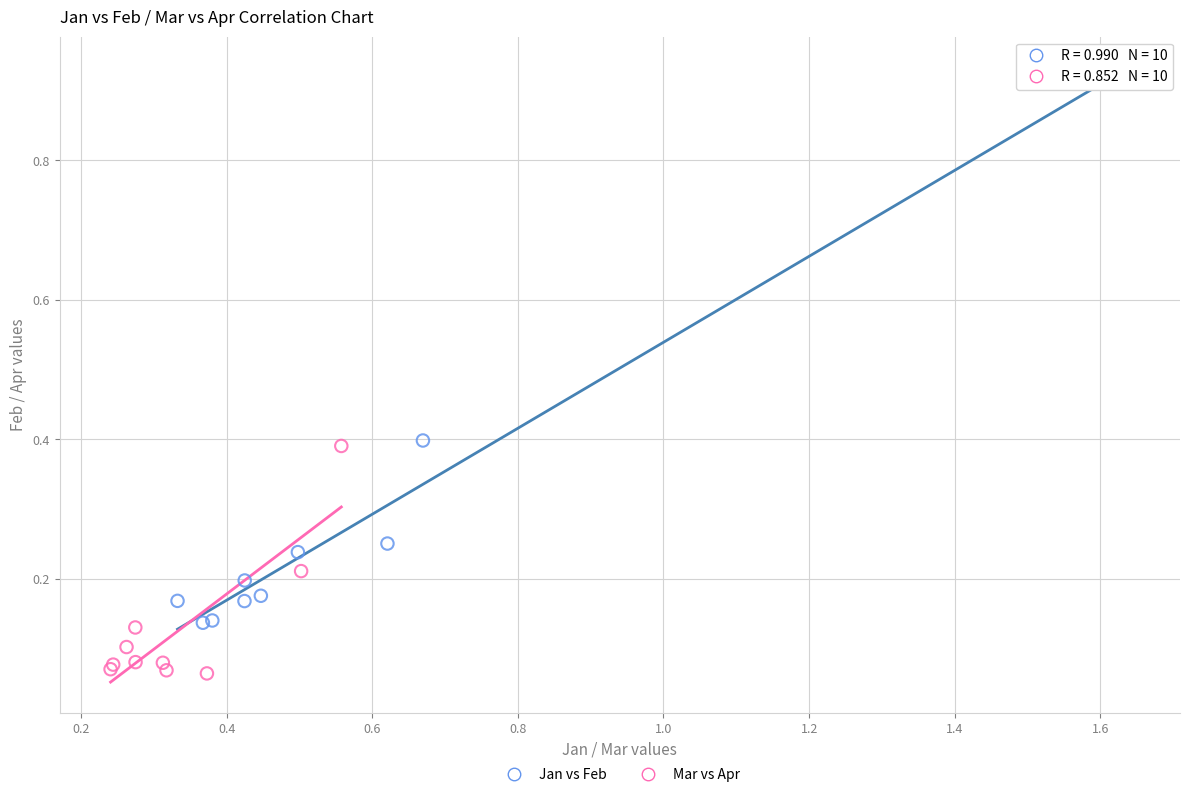

Which series has the widest spread of Y values?

Jan vs Feb